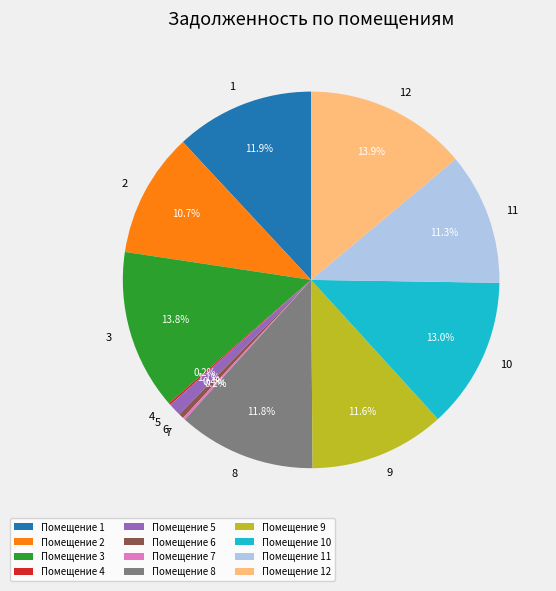

Combined, what portion of the pie is 10 and 12?

26.9%